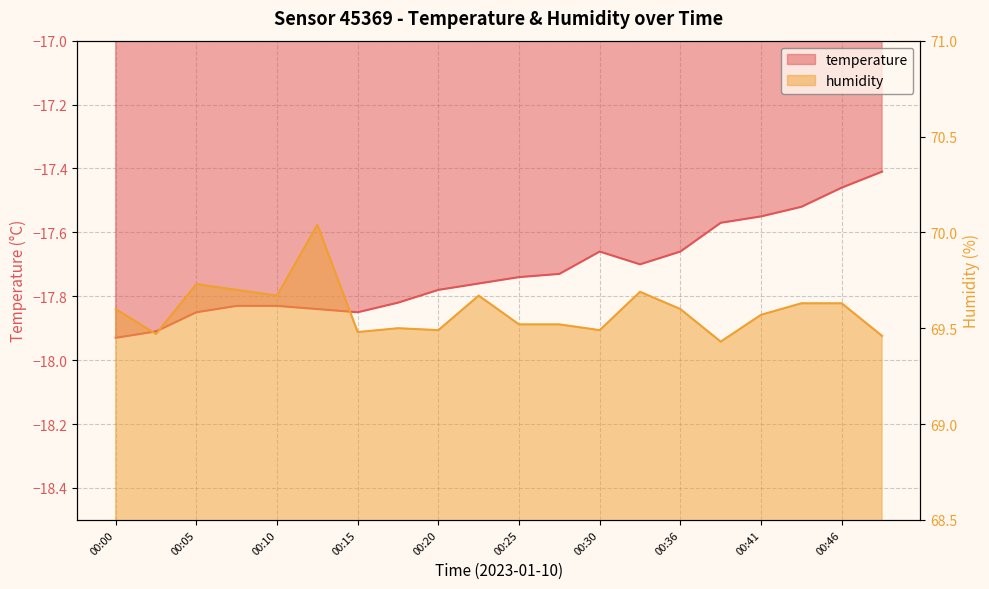

What is the highest value of the humidity series?

70.0